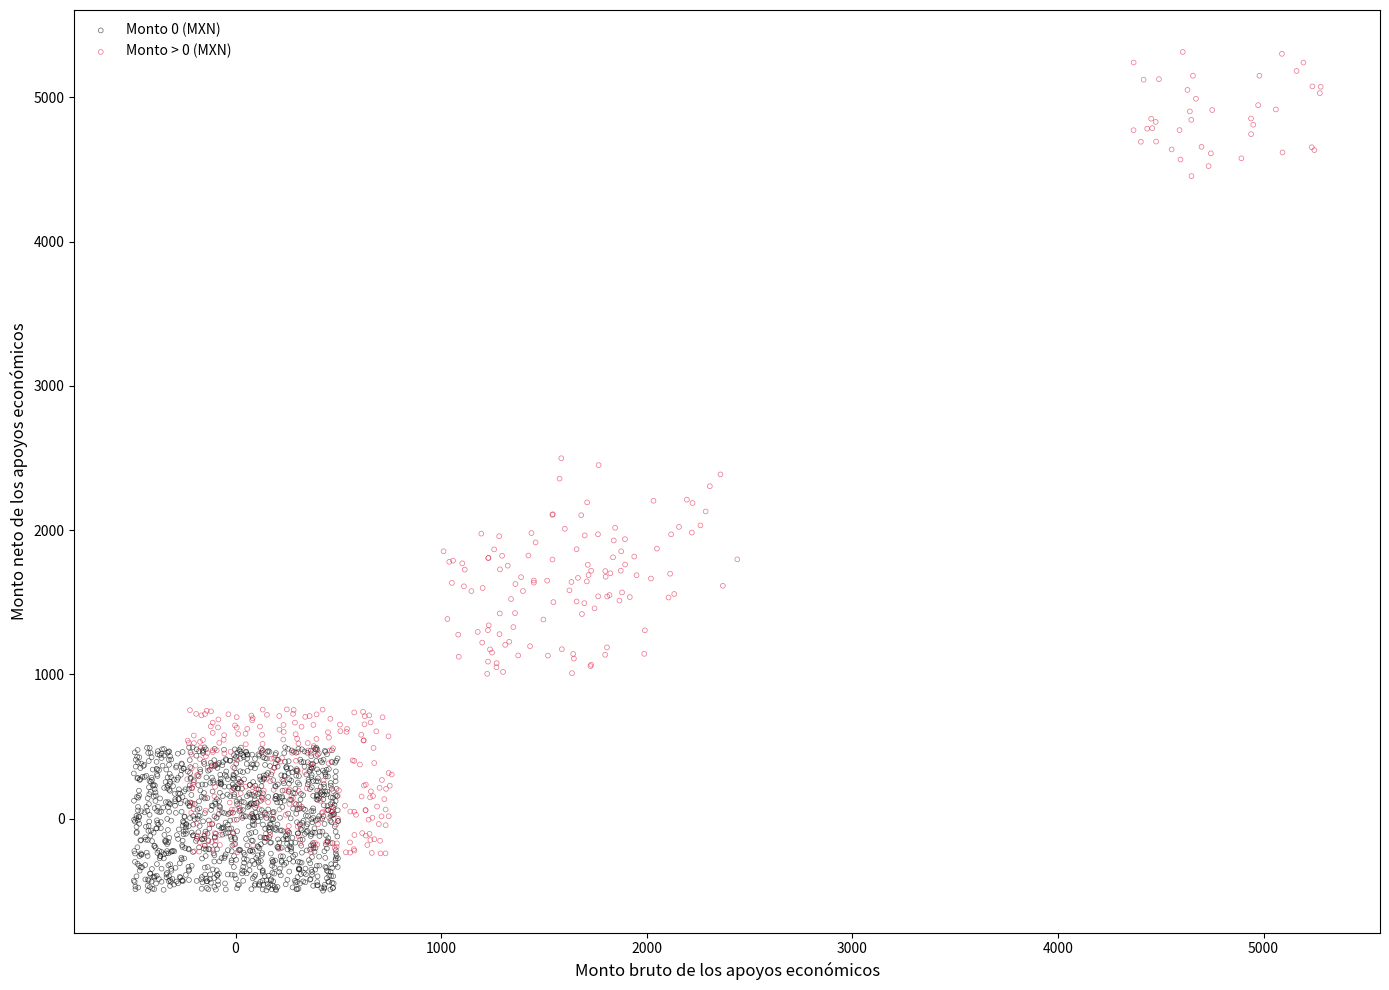

Which series reaches the minimum Y coordinate?

Monto 0 (MXN)